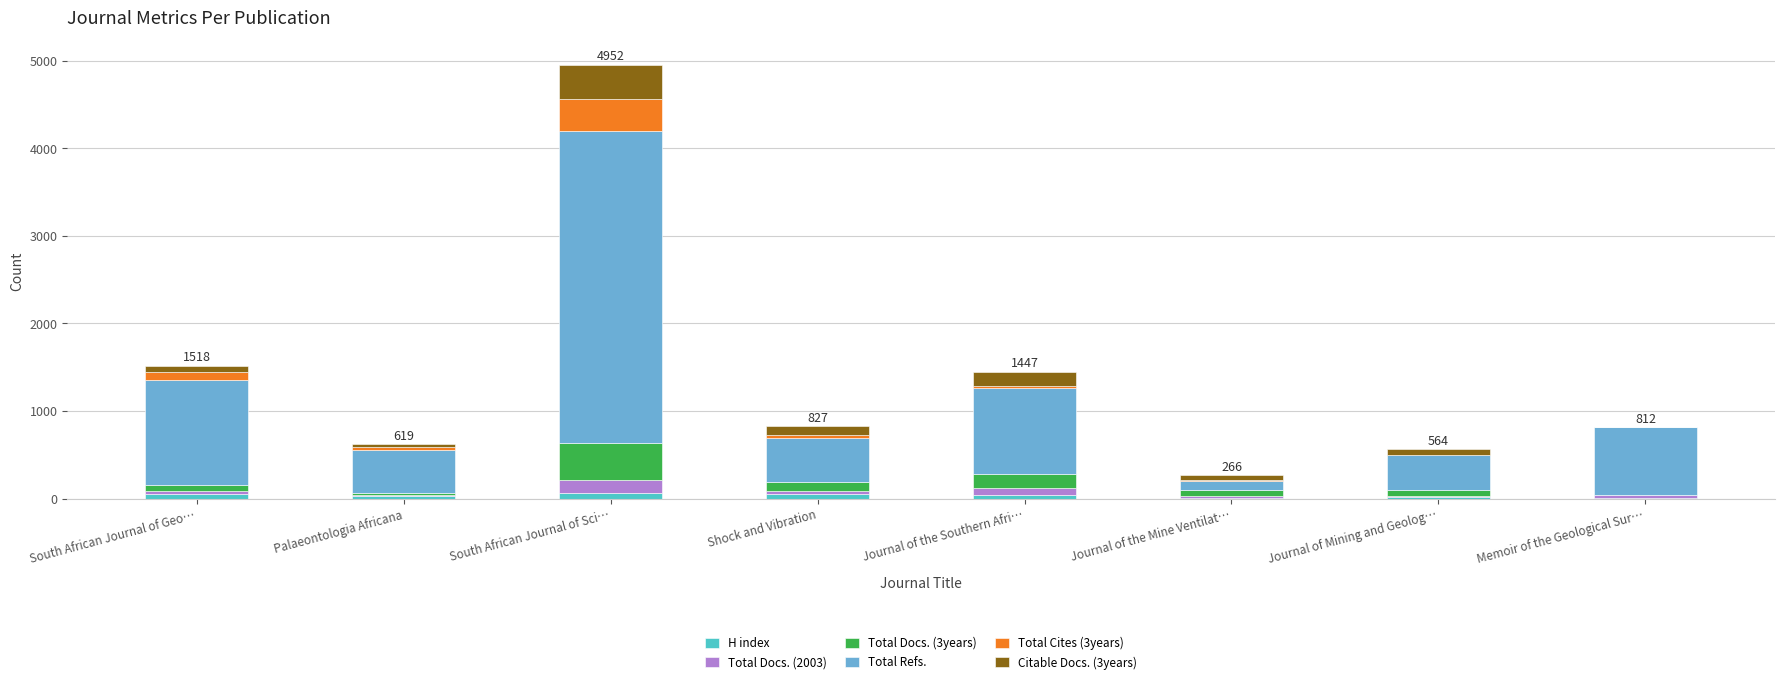

Are the bars grouped side by side (vs. stacked)?

No